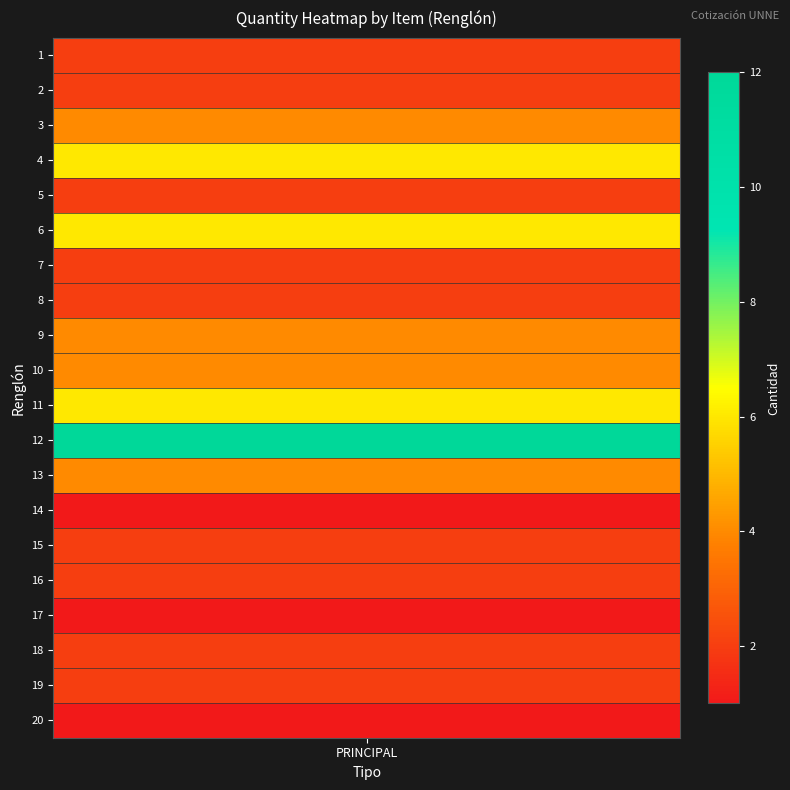

Rank the categories by value from lowest to highest.

13, 16, 19, 0, 1, 4, 6, 7, 14, 15, 17, 18, 2, 8, 9, 12, 3, 5, 10, 11